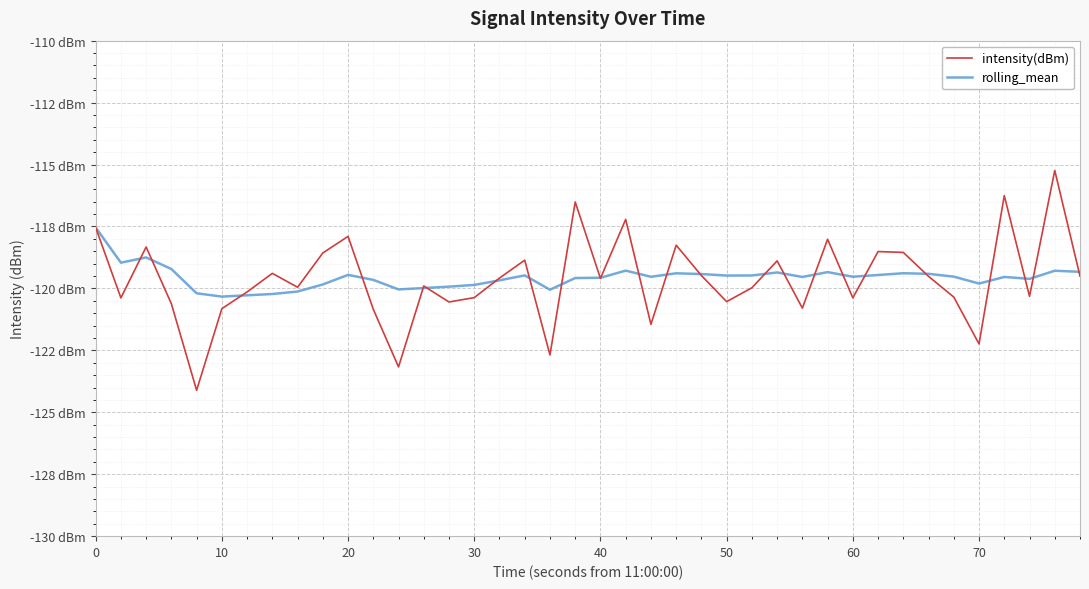

What are all the series names shown in the legend?

intensity(dBm), rolling_mean